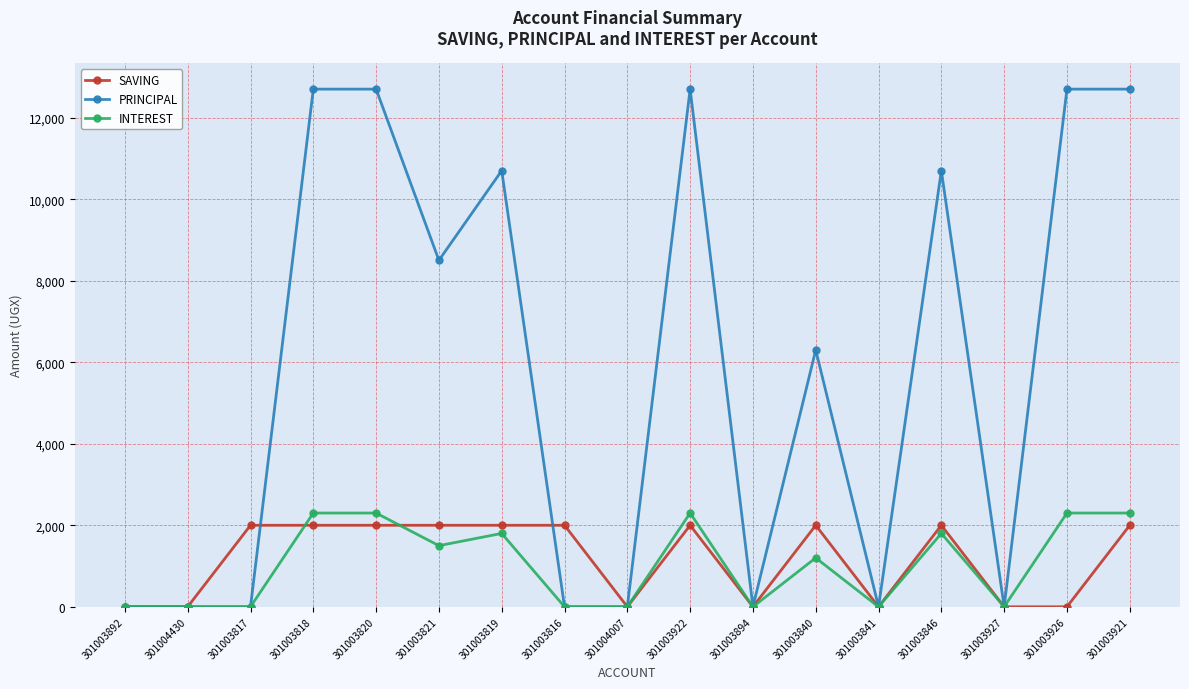

What is the sum of all SAVING values?

20000